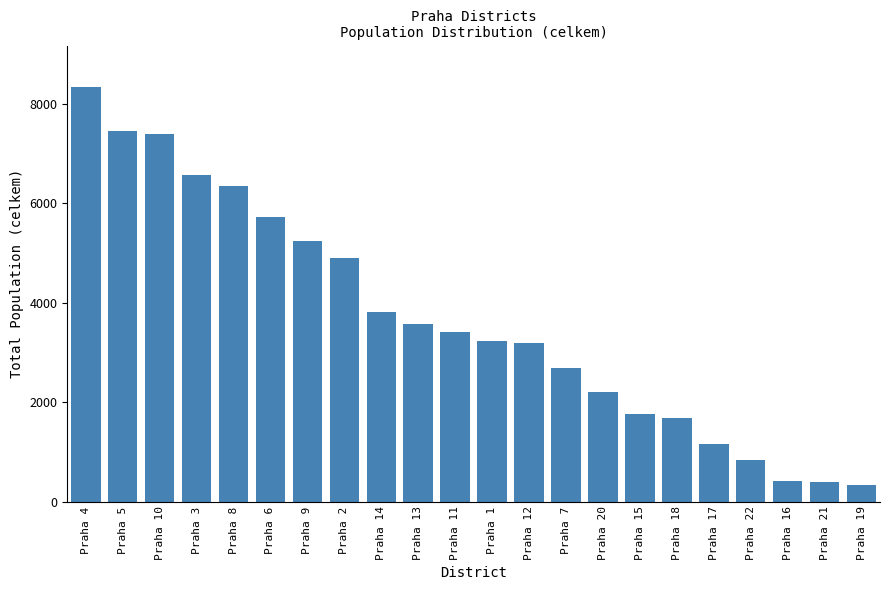

What is the maximum value shown in the chart?

8343